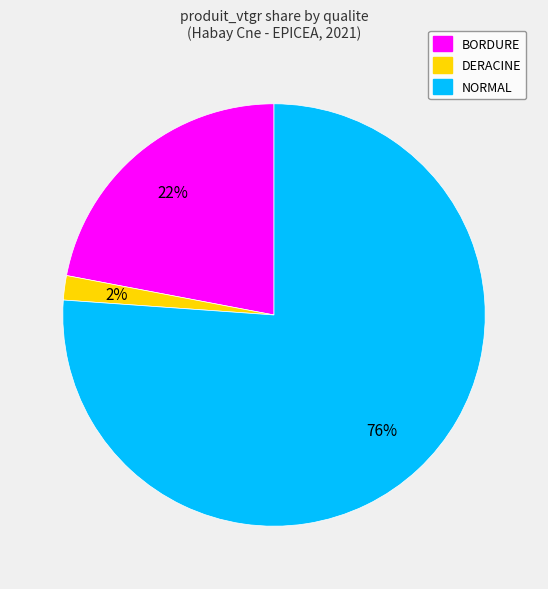

Is the sum of NORMAL and DERACINE greater than half?

Yes